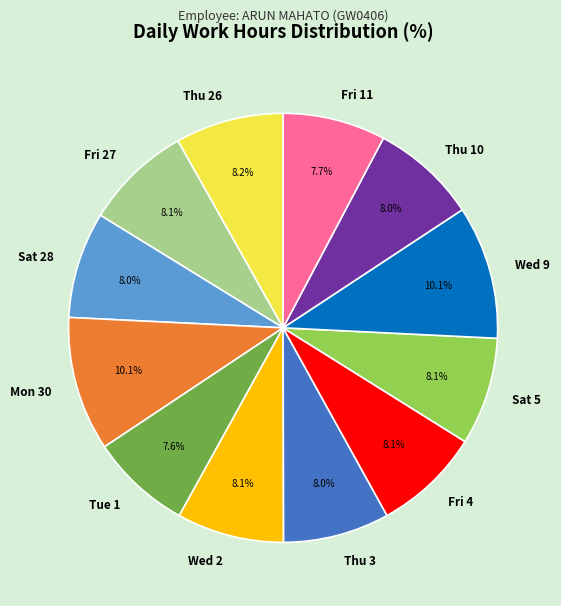

True or false: Mon 30 accounts for 10% of the total.

True